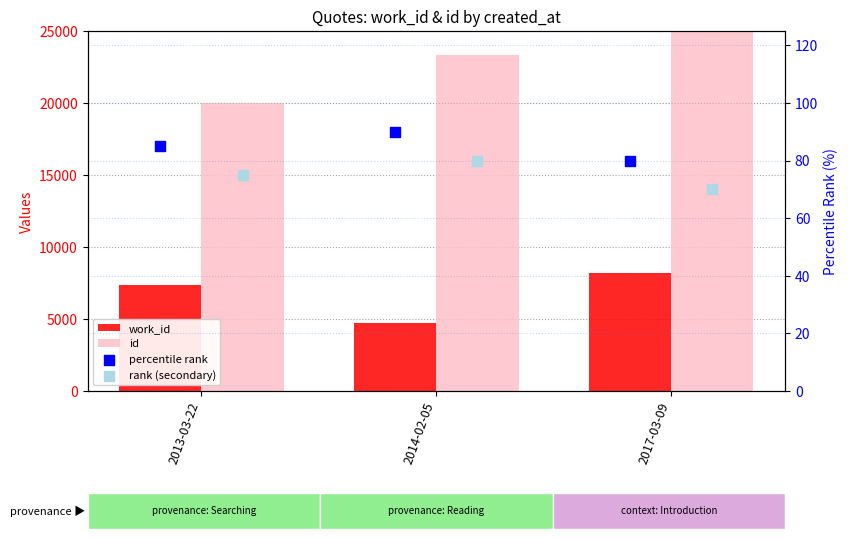

Which series has the widest spread of Y values?

id